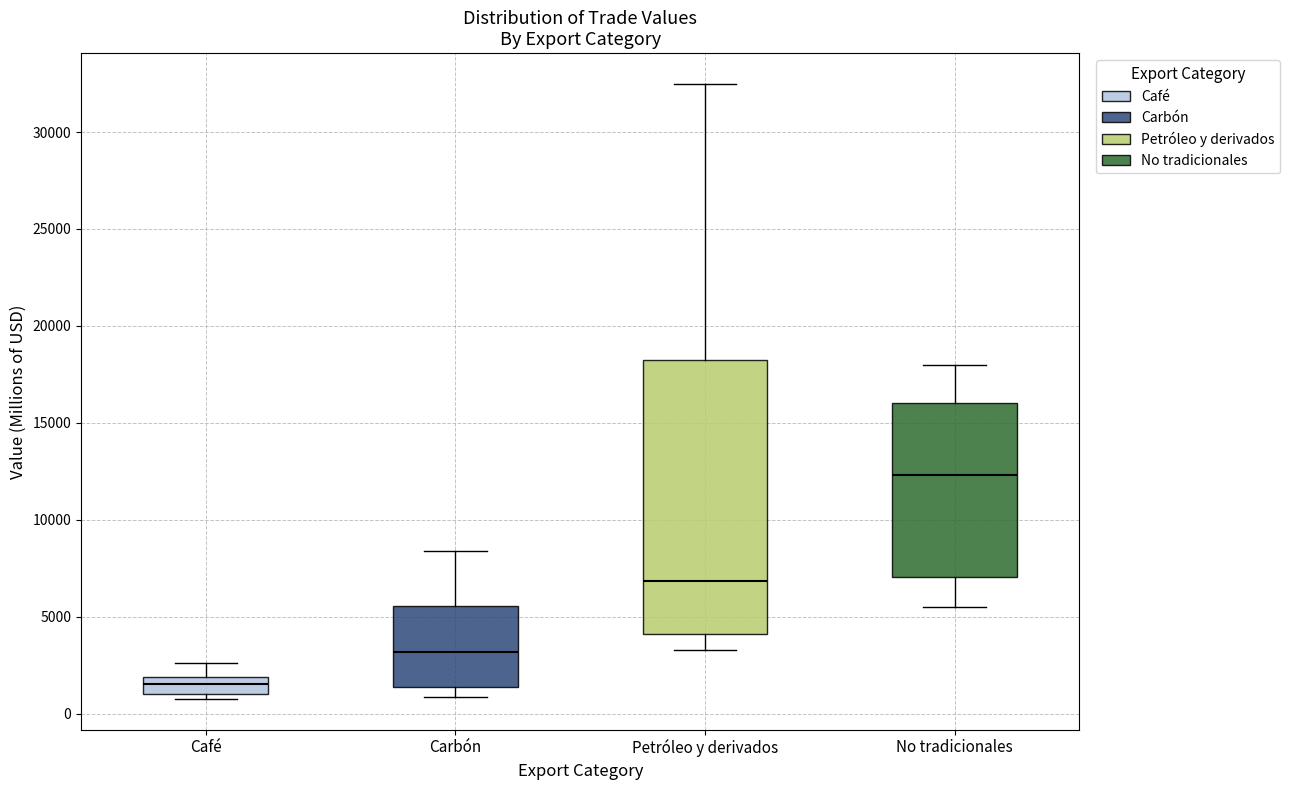

Which box's median line is the lowest?

Café